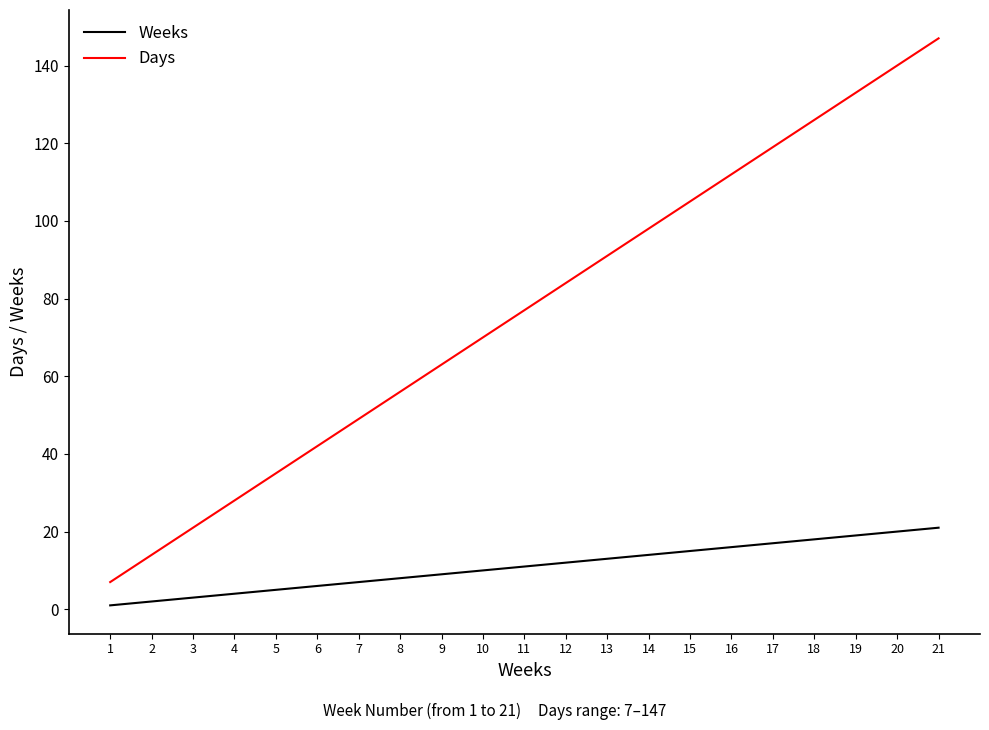

What is the maximum value shown in the chart?

147